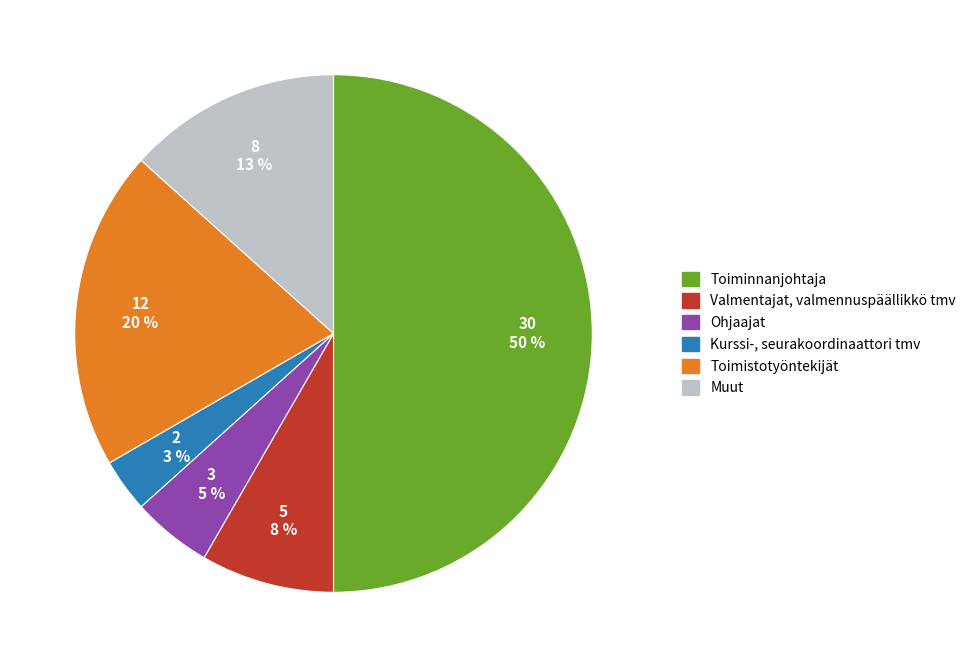

To the nearest percent, what is the average slice percentage?

17%